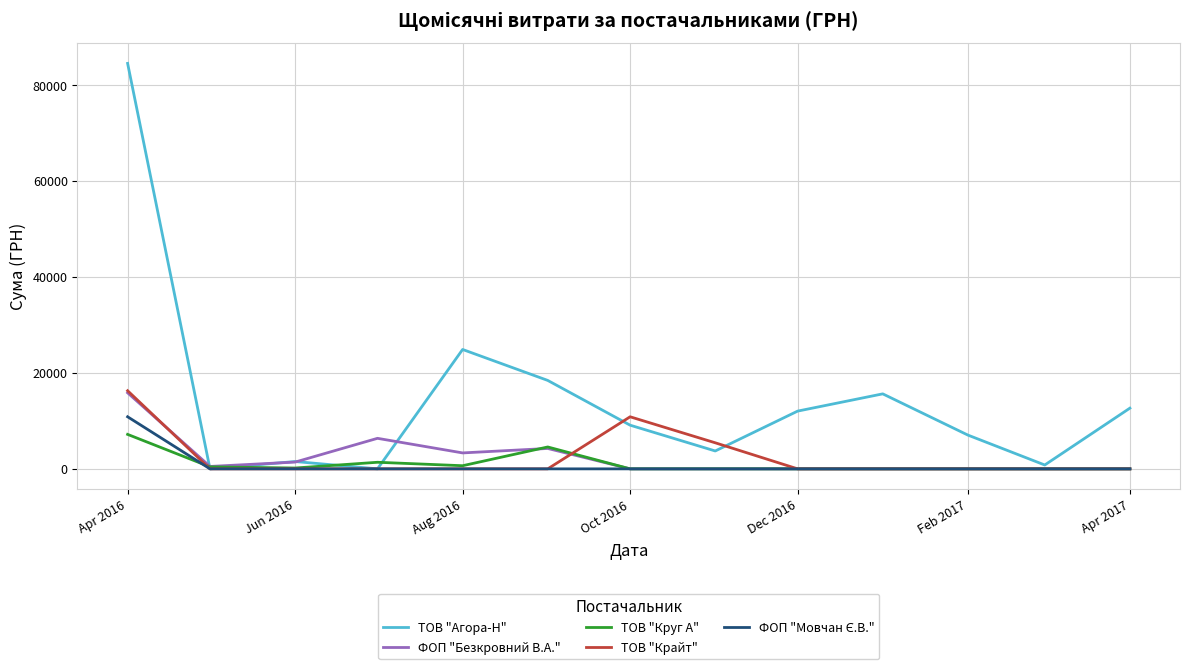

What is the difference between the second highest and minimum values in the ФОП "Безкровний В.А." series?

6363.2